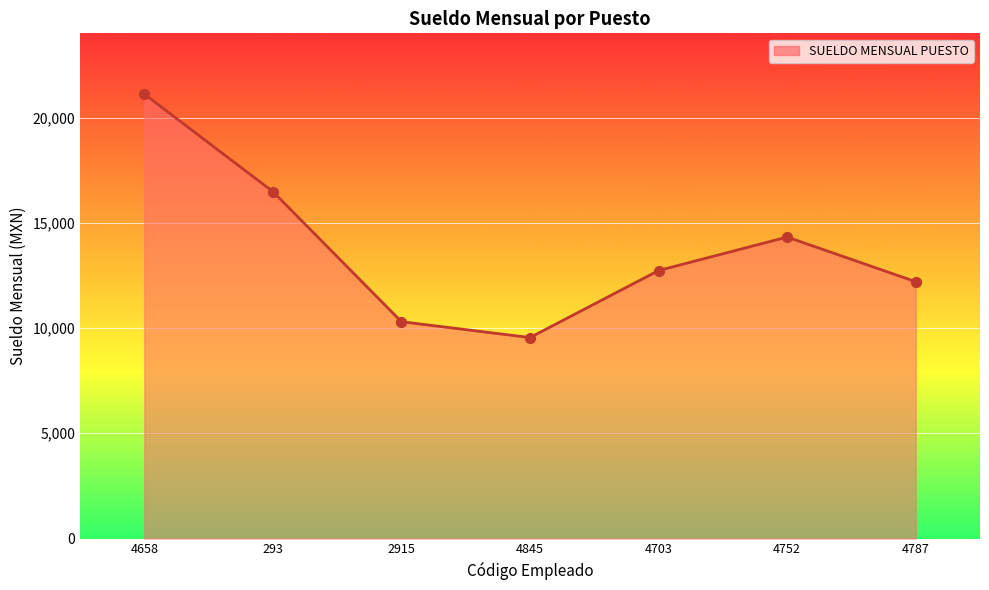

Between 4703 and 4658, which is larger?

4658